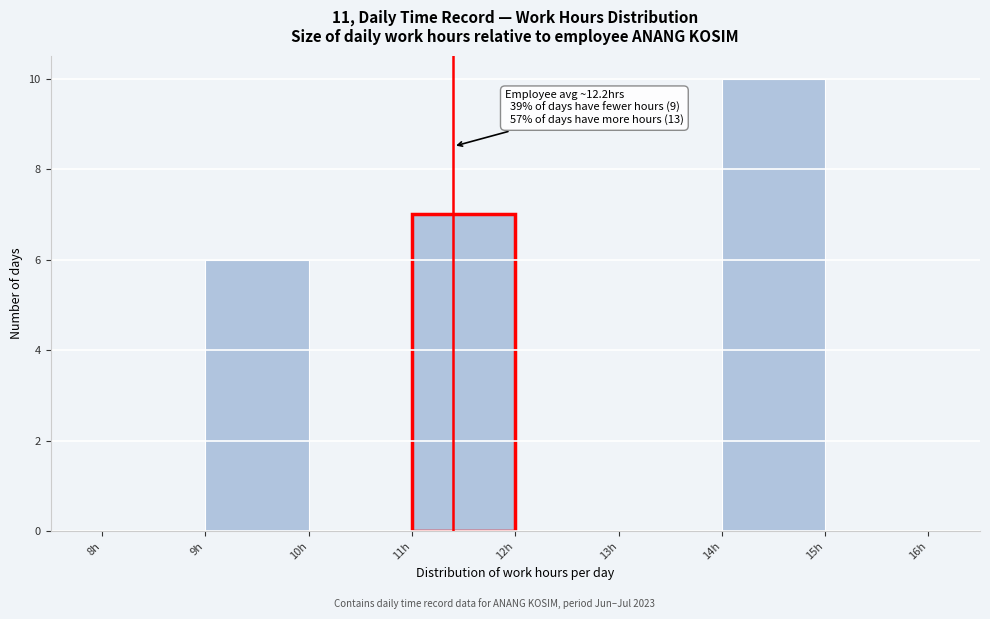

Over which range of the x-axis is the bar tallest?

14 to 15